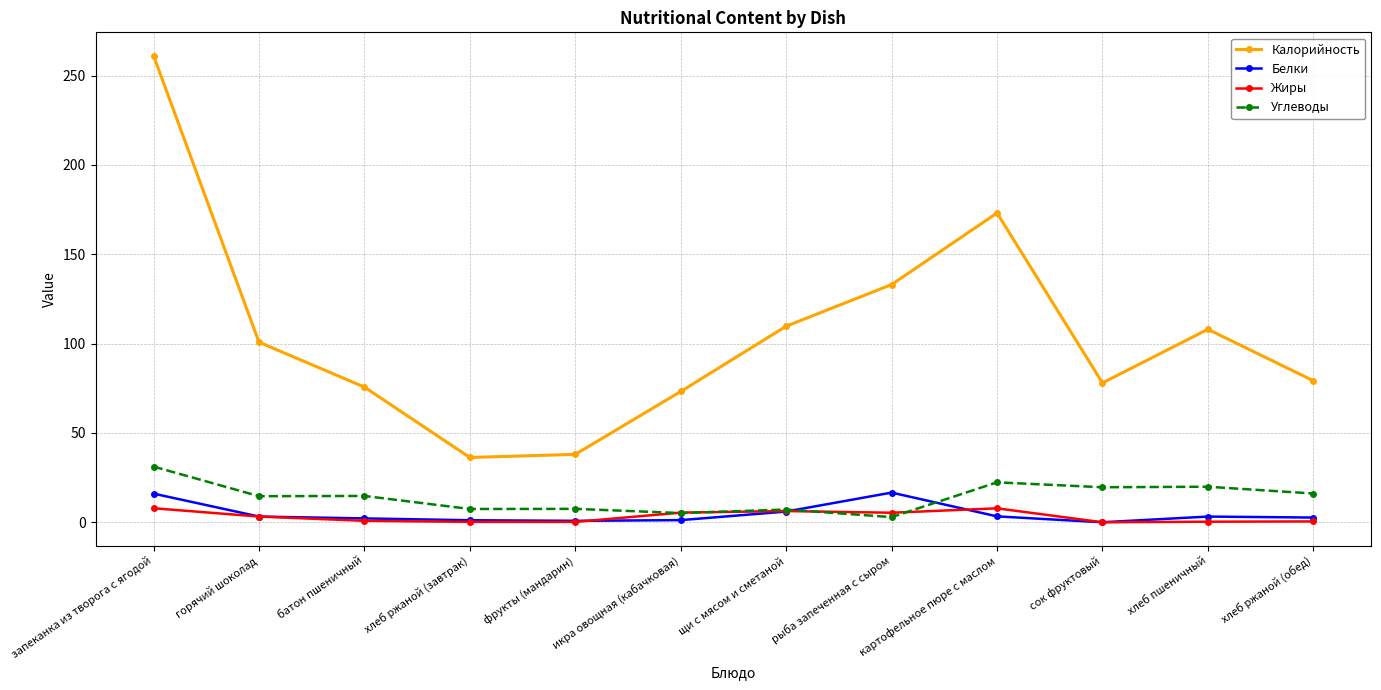

In Белки, how many points are lower than both neighbors (excluding endpoints)?

2